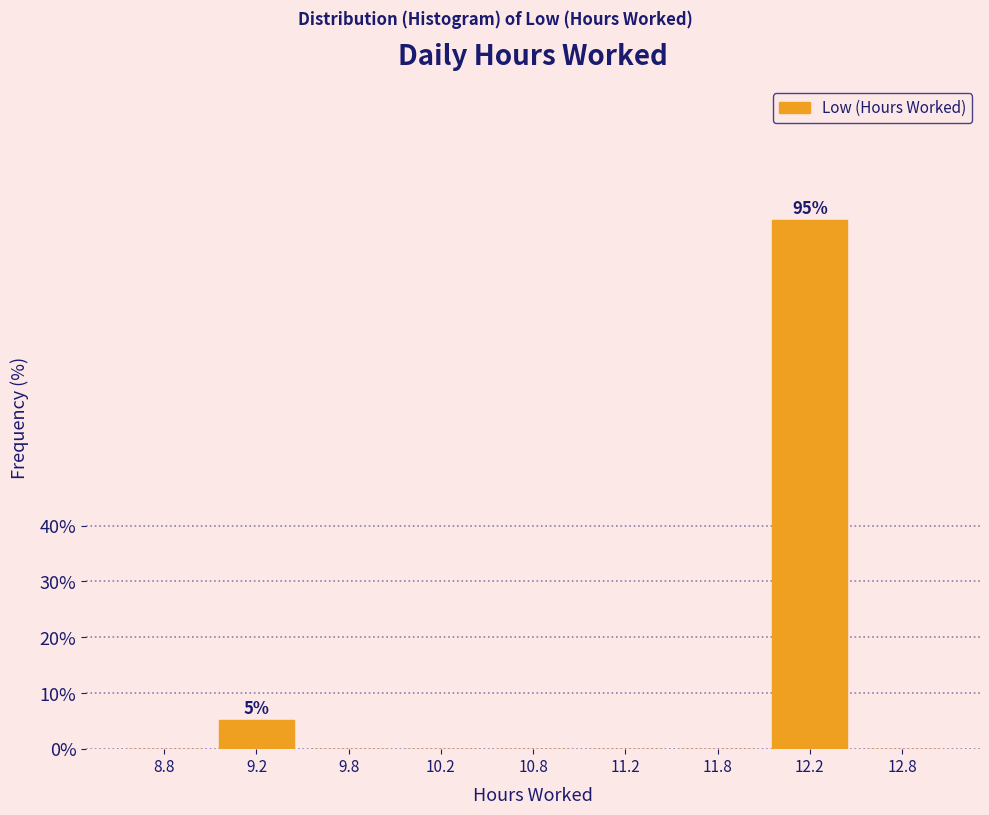

Reading left to right, what are all the values shown in this chart?

8.8=0.0	9.2=5.3	9.8=0.0	10.2=0.0	10.8=0.0	11.2=0.0	11.8=0.0	12.2=94.7	12.8=0.0